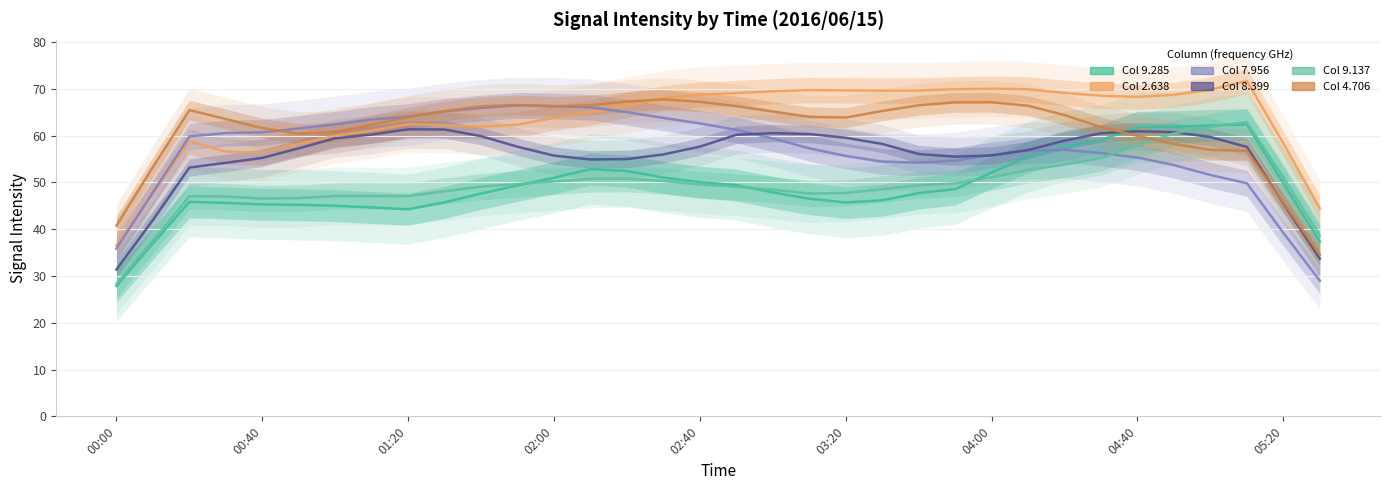

What is the difference between the highest and lowest values at 2016/06/15 02:40?

19.8